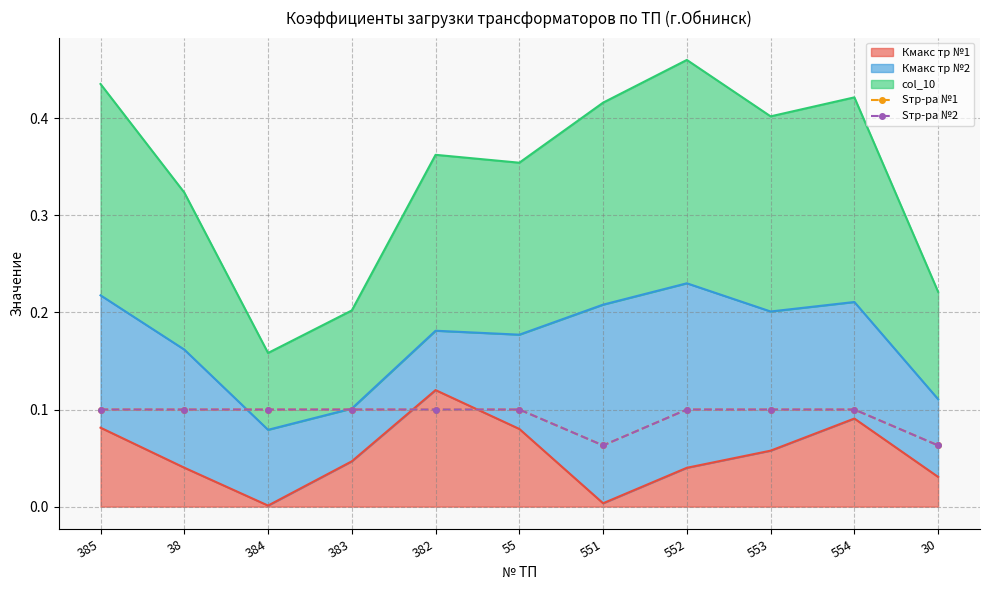

True or false: Sтр-ра №1 and Sтр-ра №2 cross at least once.

False